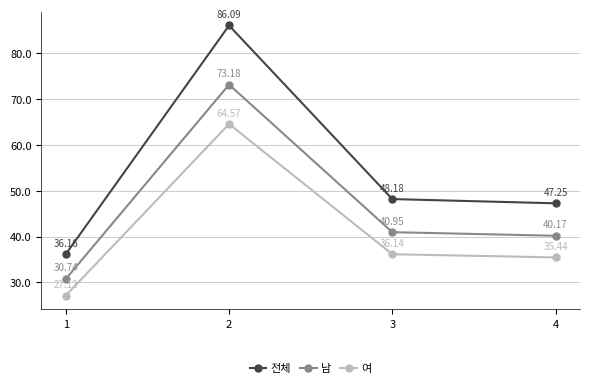

At how many categories does at least one series exceed 71?

1